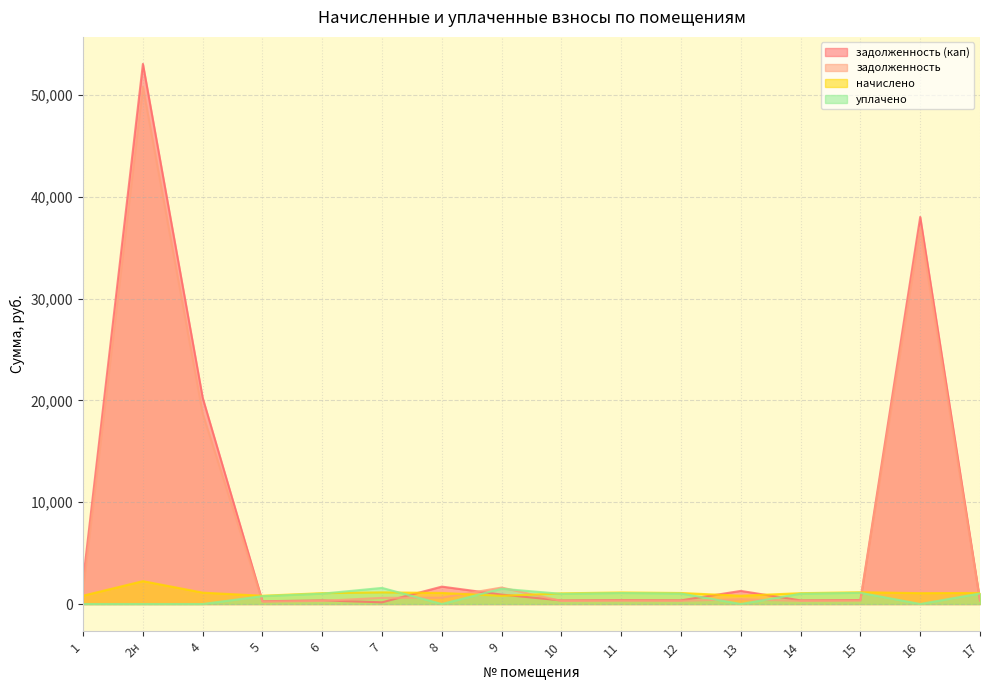

What is the sum of the задолженность (кап) values at 8 and 15?

2095.2